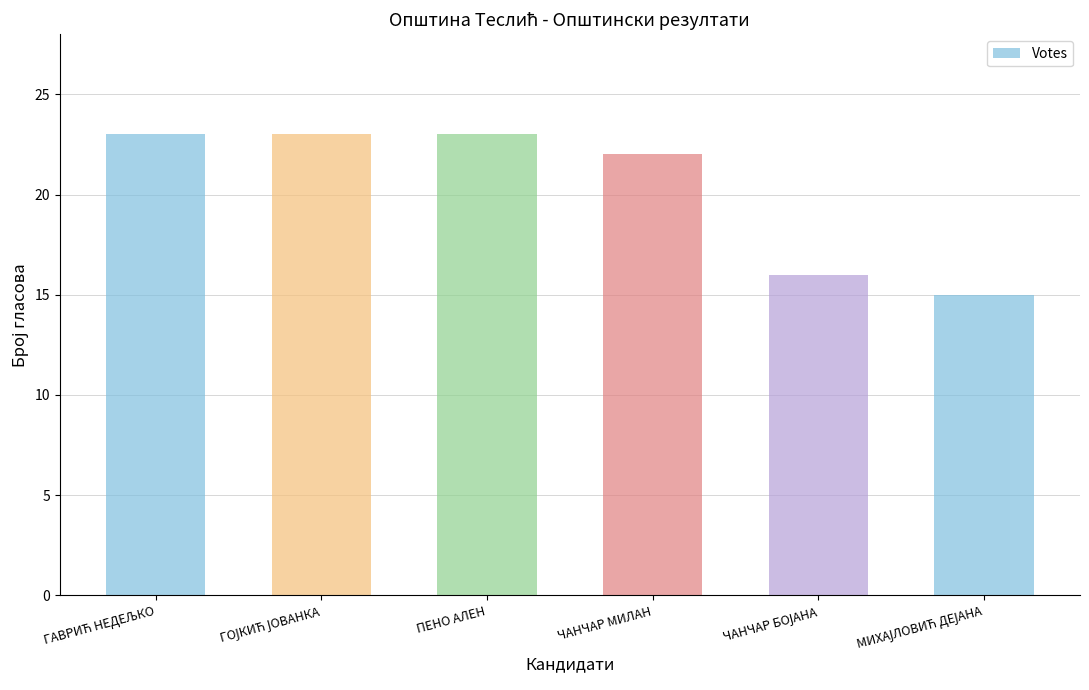

Reading left to right, list all the values displayed in this chart.

23	23	23	22	16	15